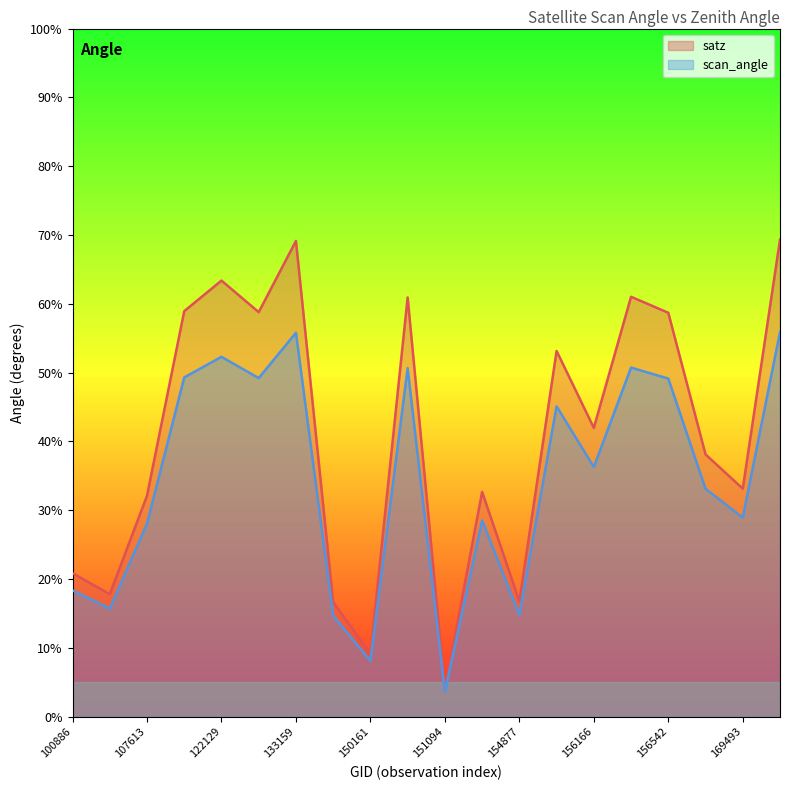

The scan_angle series shows 66.1 at 150533. True or false?

False